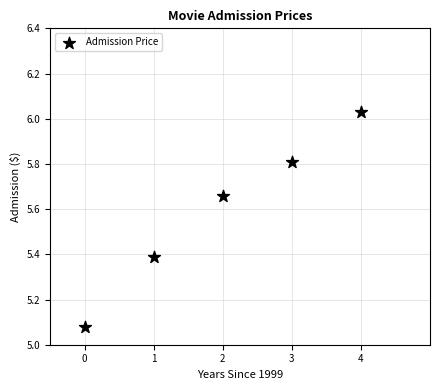

What is the average Y value?

5.6